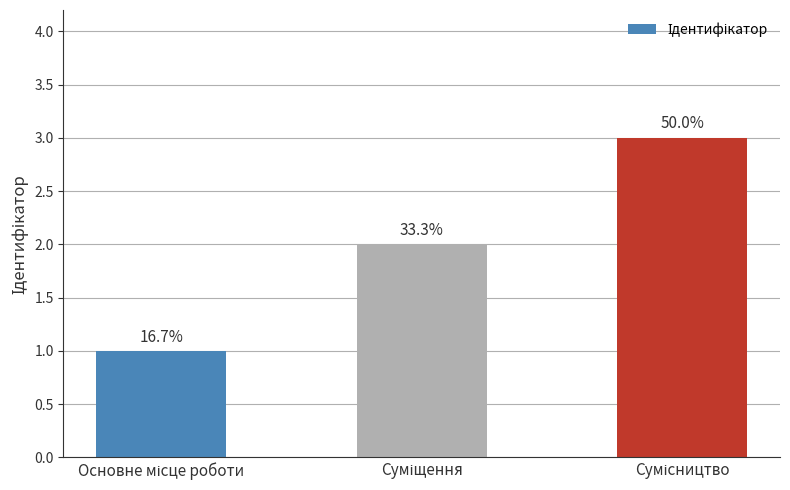

What is the smallest value displayed?

1